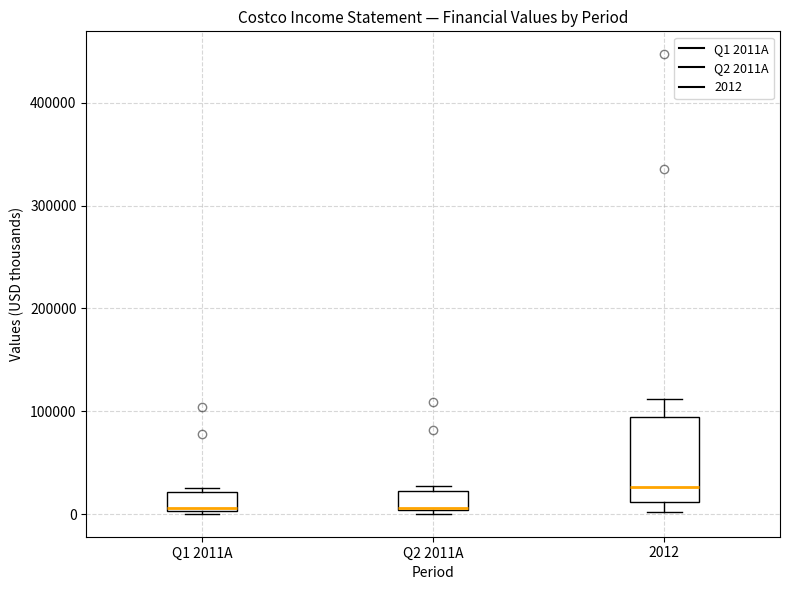

Reading left to right, transcribe this box plot: for each box, give where its median line is, the range the box spans, and where its two whiskers end, as read against the y-axis. The values are not printed on the chart, so give them approximately, as read against the axis.

Q1 2011A: median 10000, box 0 to 20000, whiskers 0 to 30000
Q2 2011A: median 10000, box 0 to 20000, whiskers 0 (just below the box's lower edge) to 30000
2012: median 30000, box 10000 to 90000, whiskers 0 to 110000